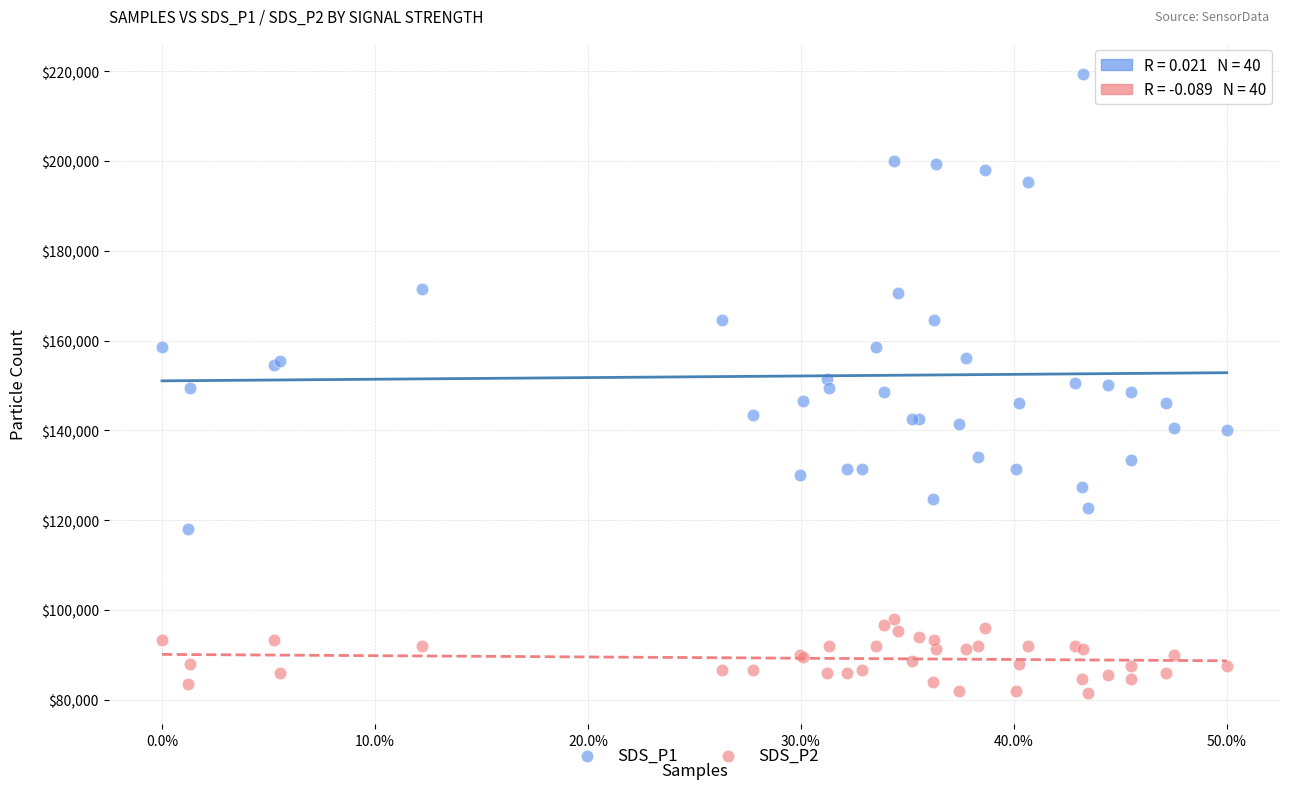

Which series reaches the maximum Y coordinate?

SDS_P1